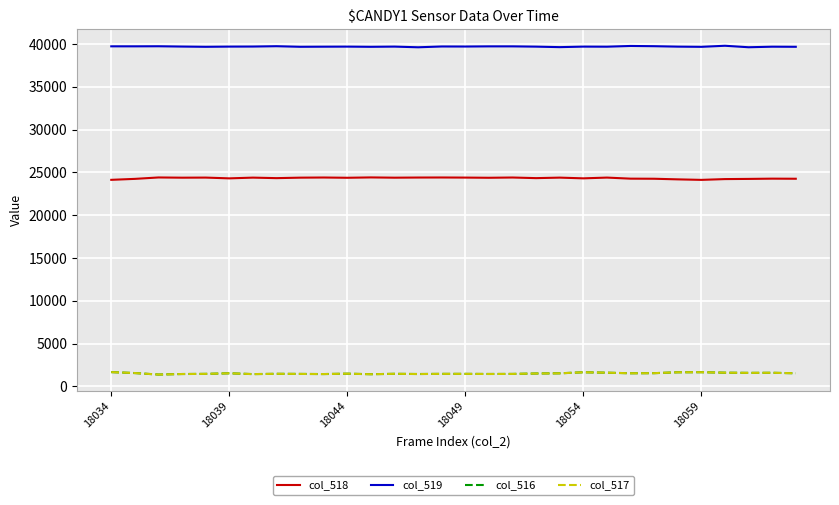

True or false: col_519 and col_516 intersect in this chart.

False